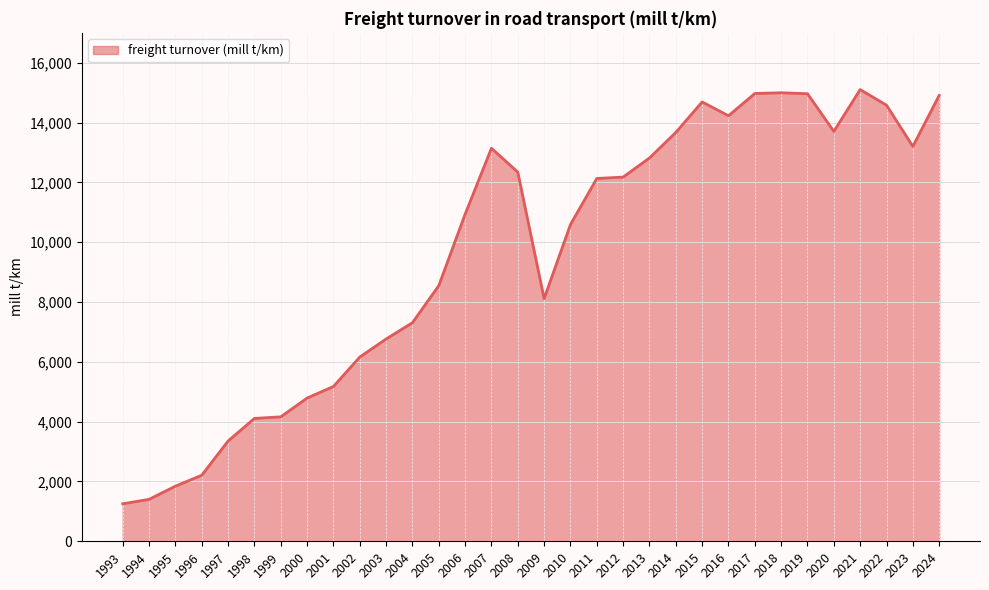

Approximately how many times larger is the value at 2016 compared to 1998?

3.5